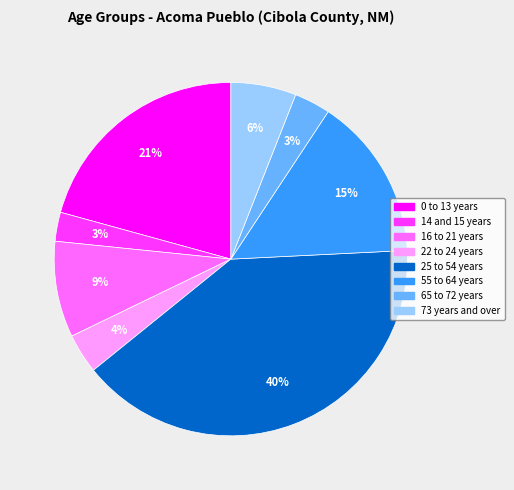

Count the number of slices in the pie.

8